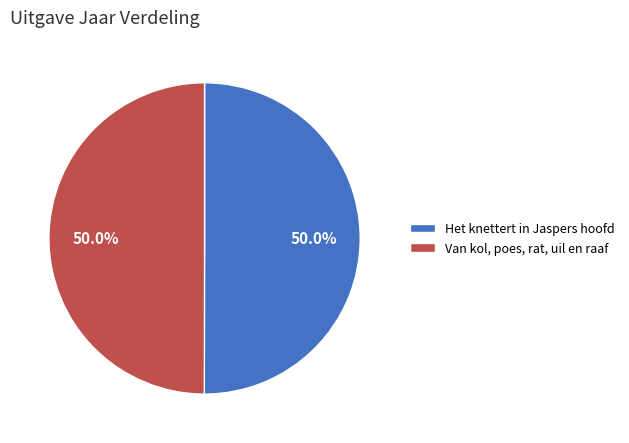

How much of the chart is everything except Het knettert in Jaspers hoofd?

50.0%